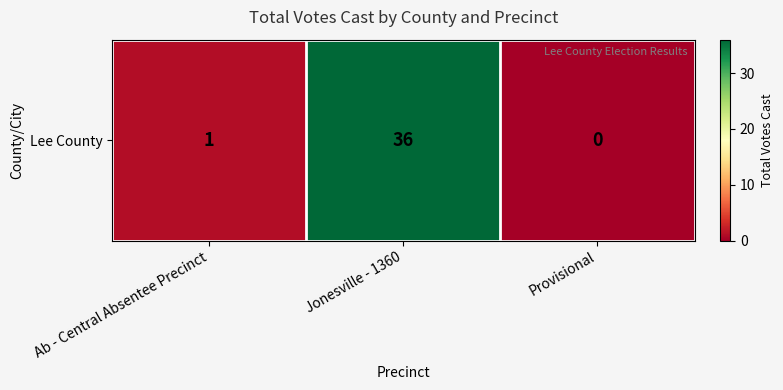

What is the sum of the values at Ab - Central Absentee Precinct and Jonesville - 1360?

37